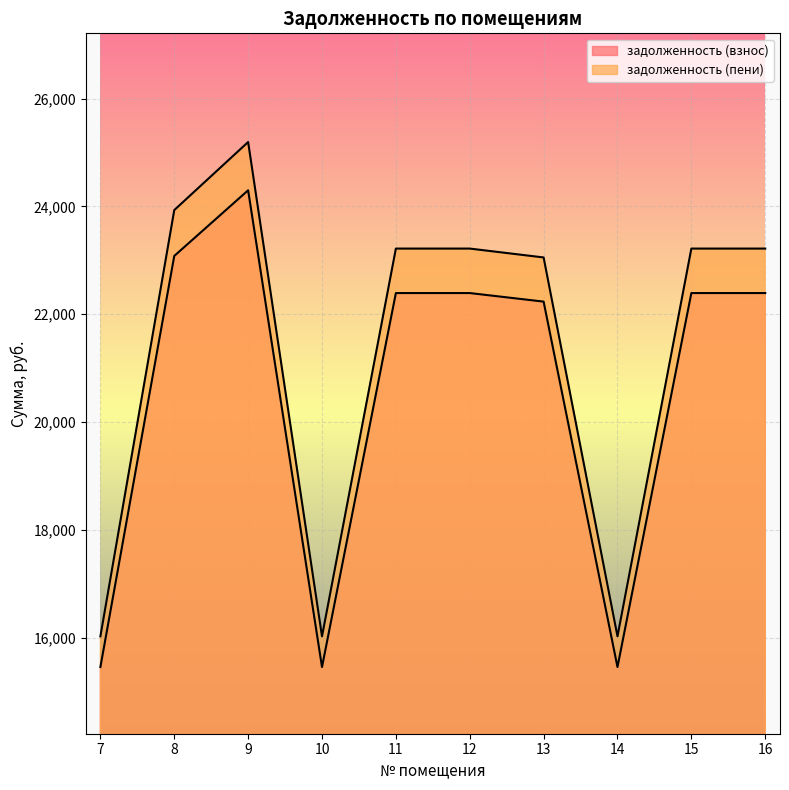

Is it true that задолженность (взнос) equals 41540.0 at 9?

False